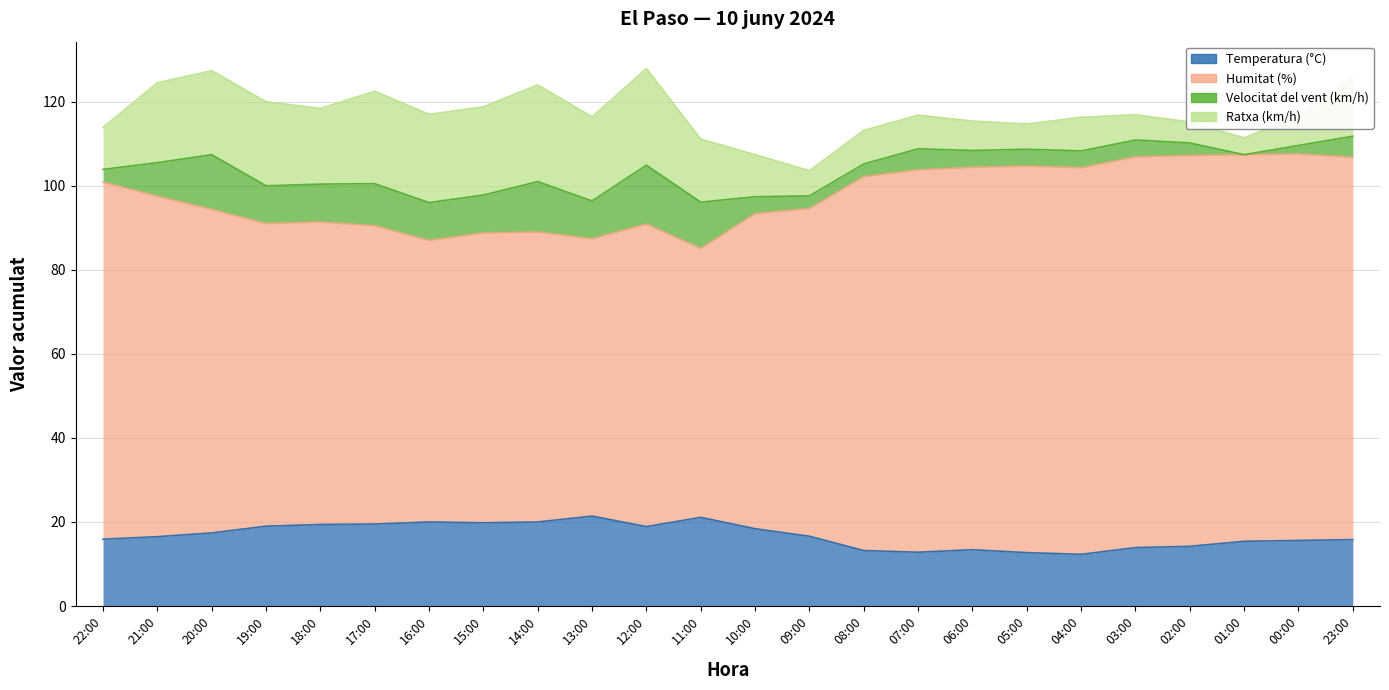

Count the number of categories in the chart.

24